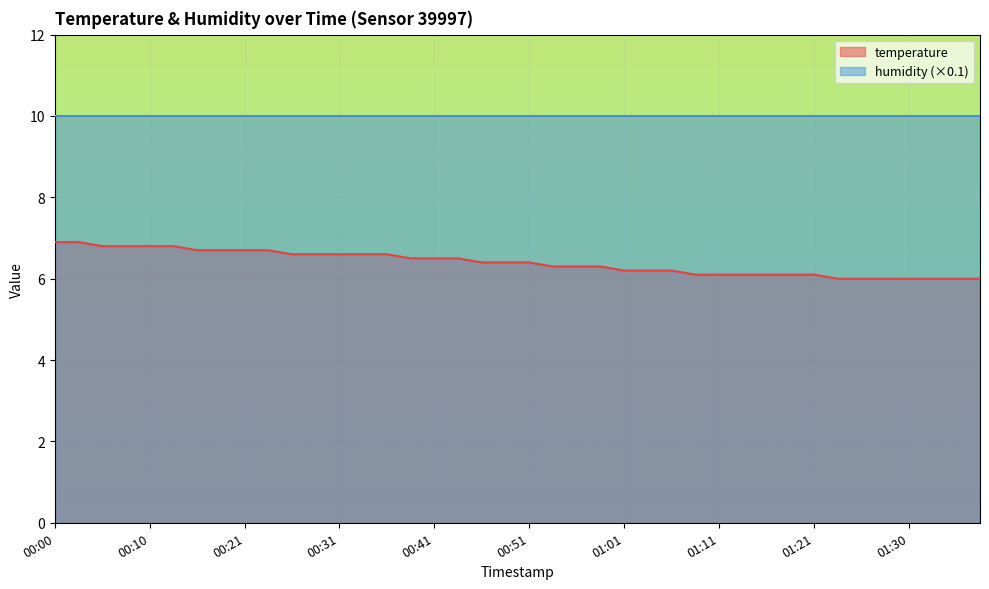

Which category has the lowest value across all series?

01:23